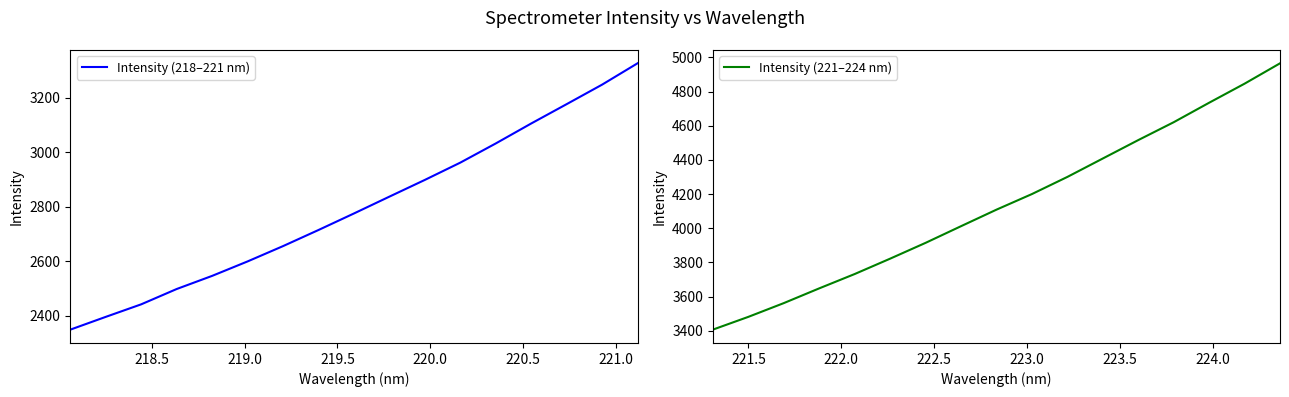

Is the value of Intensity (221–224 nm) at 10 greater than the value of Intensity (218–221 nm) at 13?

Yes